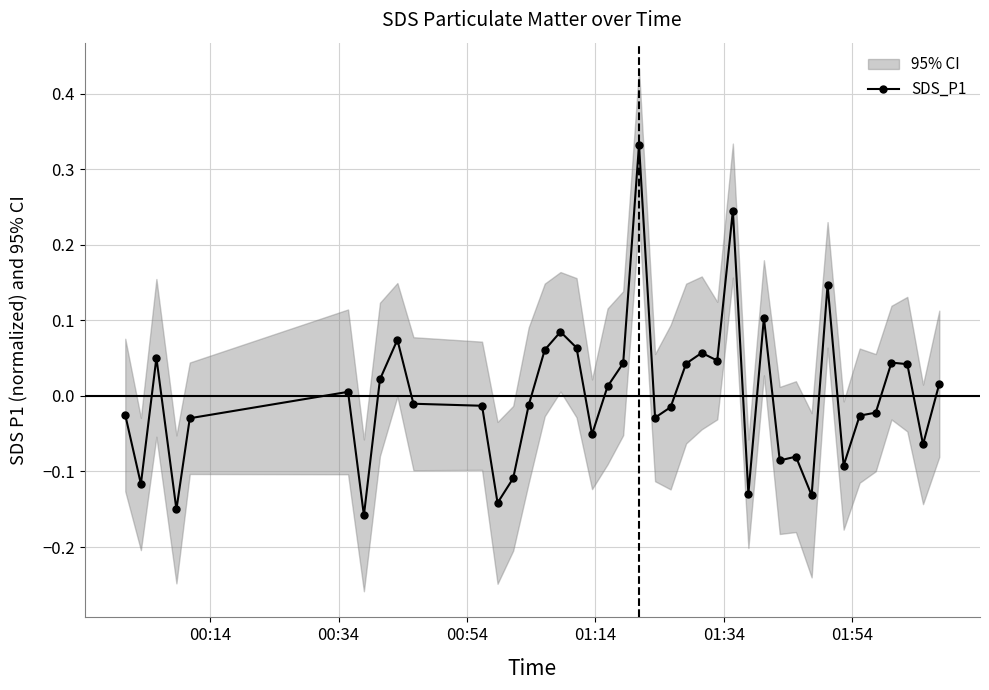

True or false: SDS_P1 has more than 2 interior local peaks.

True